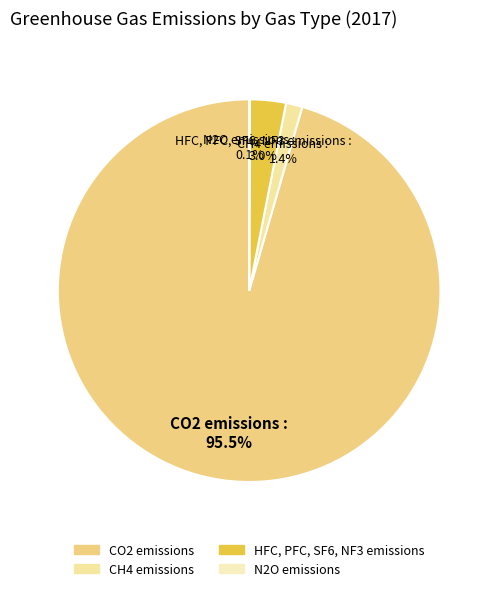

What percentage is NOT represented by CH4 emissions?

98.6%